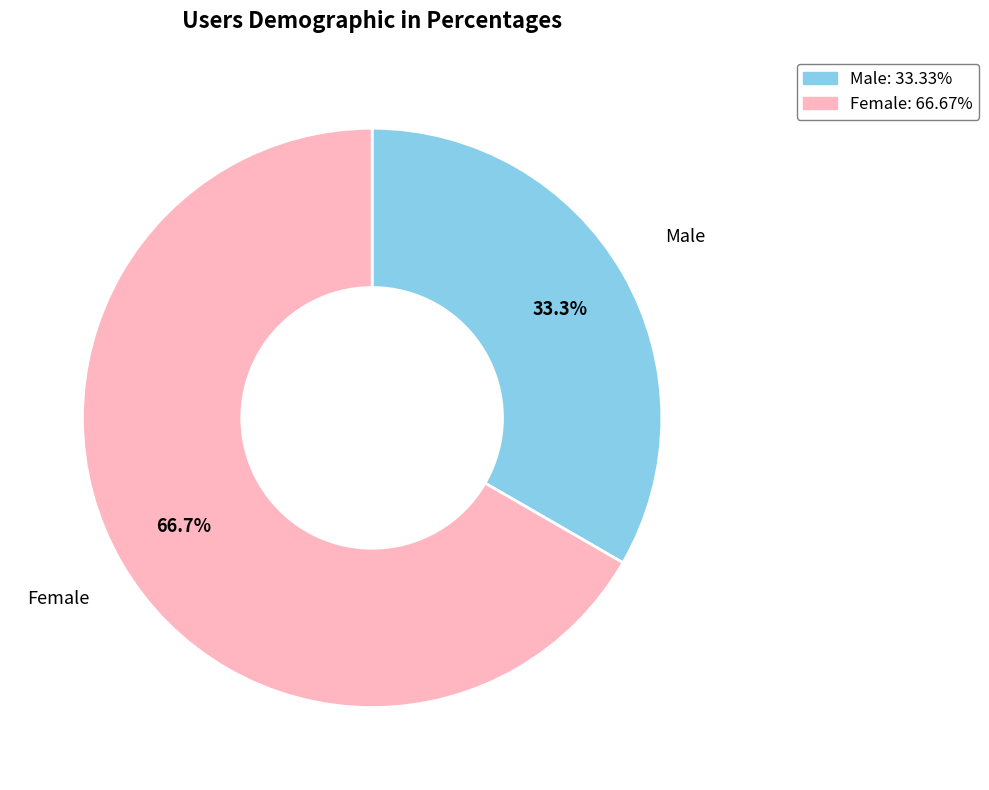

Between Male and Female, which is larger?

Female